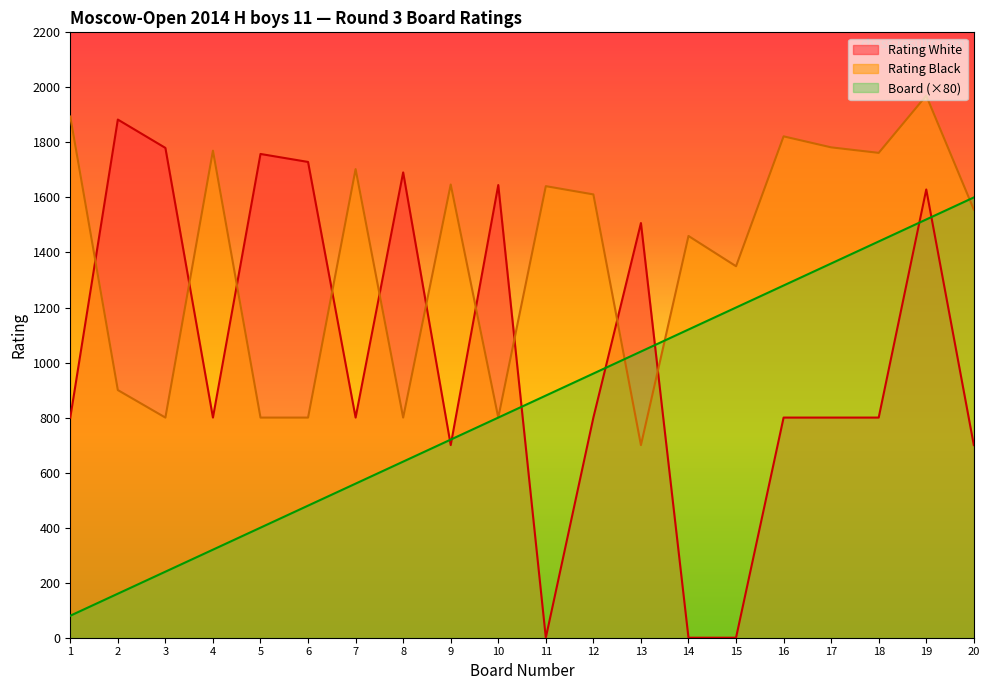

At how many categories does at least one series exceed 147?

20